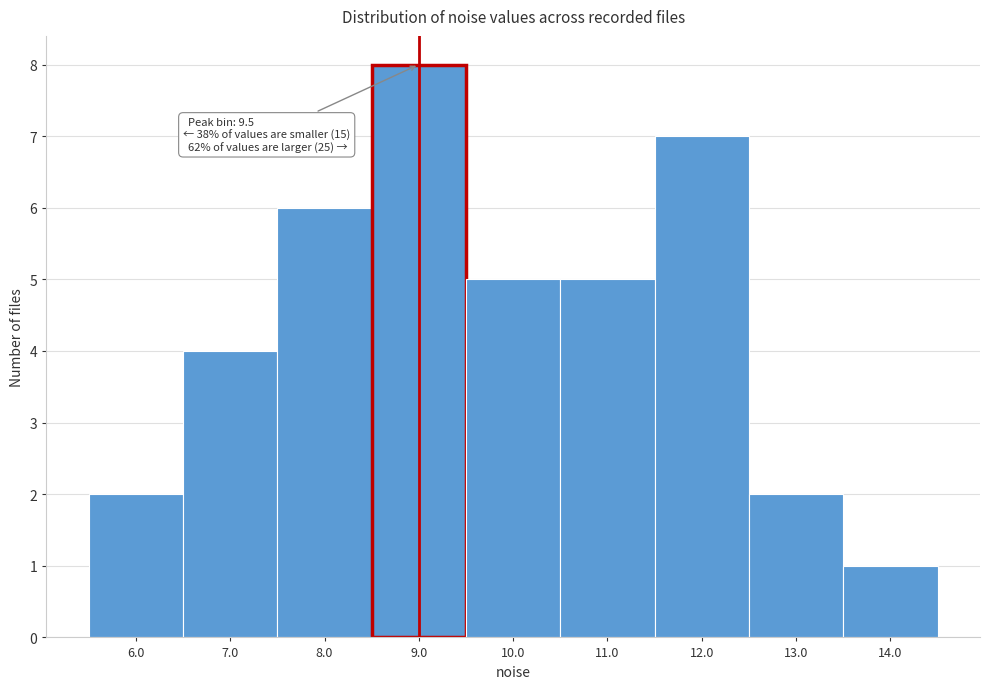

Reading right to left, what are all the values shown in this chart?

1	2	7	5	5	8	6	4	2